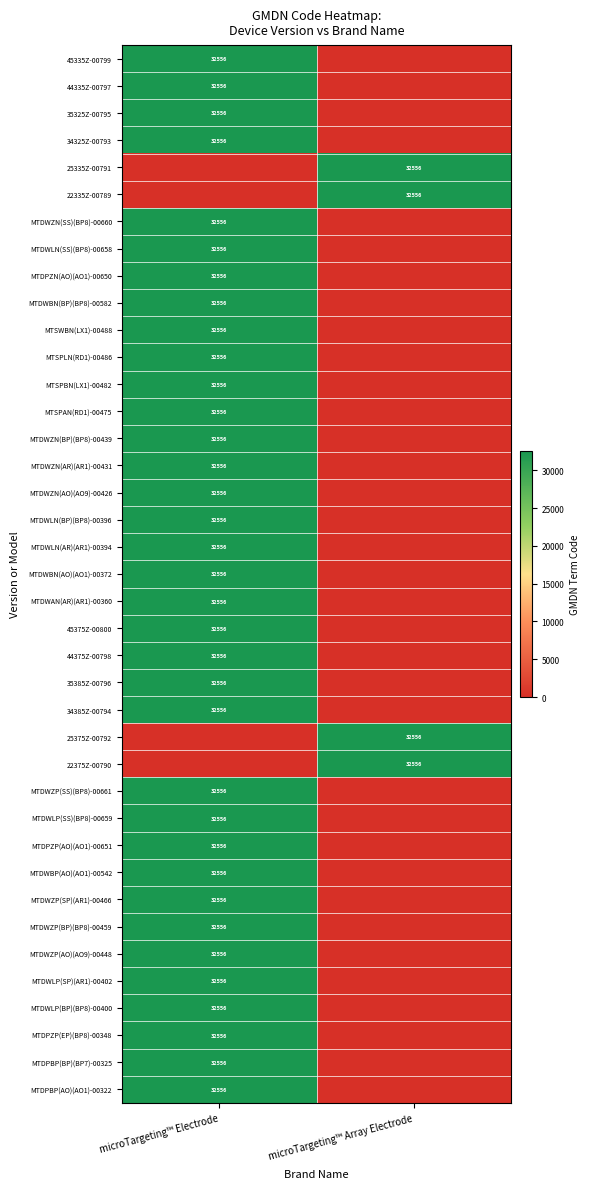

True or false: MTSPAN(RD1)-00475 has a value of 32556 at microTargeting™ Electrode.

True